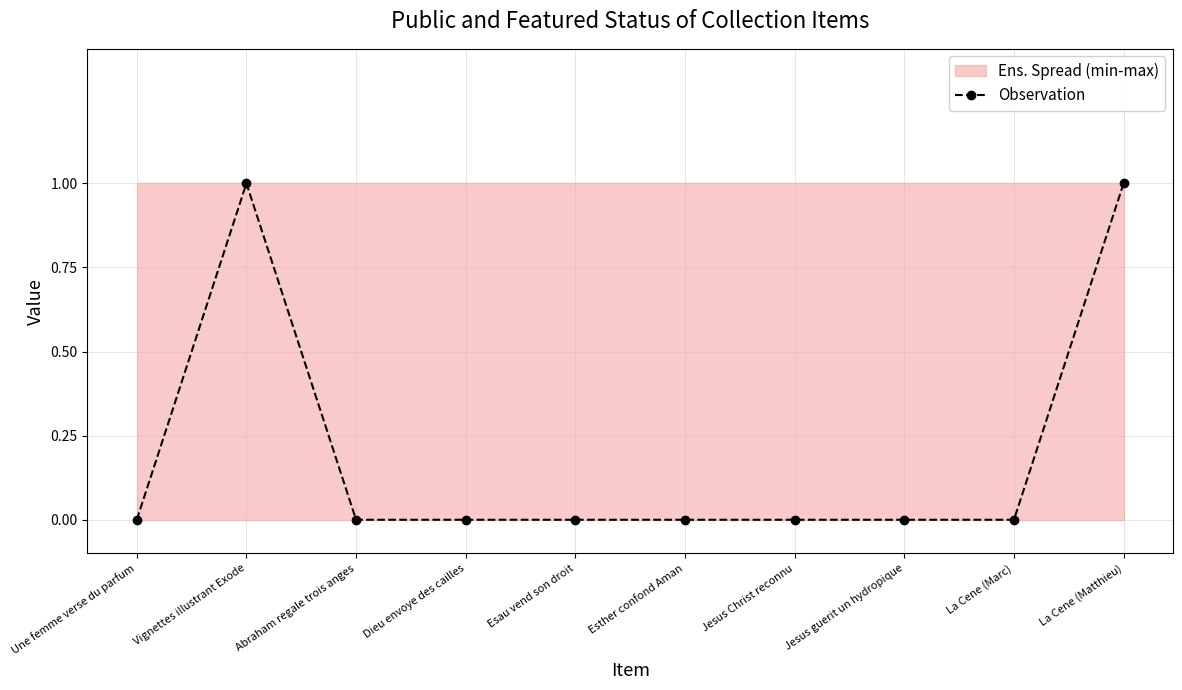

Does the chart display data point markers on the line(s)?

Yes